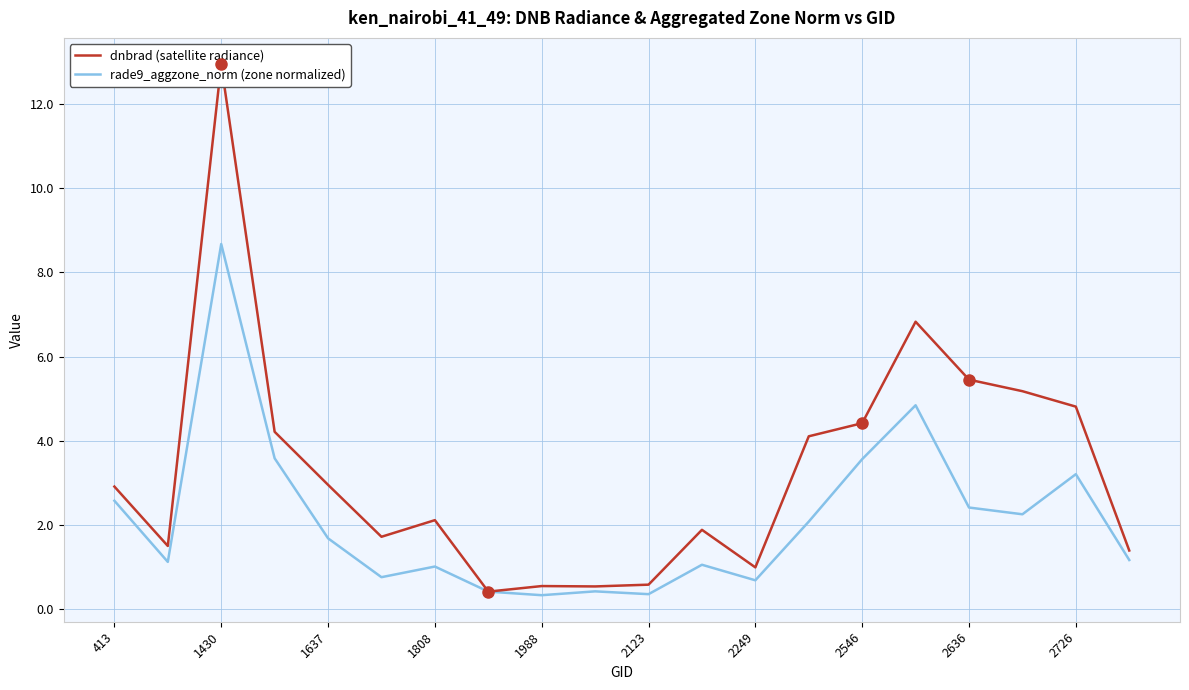

At 2726, list the series in order from smallest to largest.

rade9_aggzone_norm, dnbrad